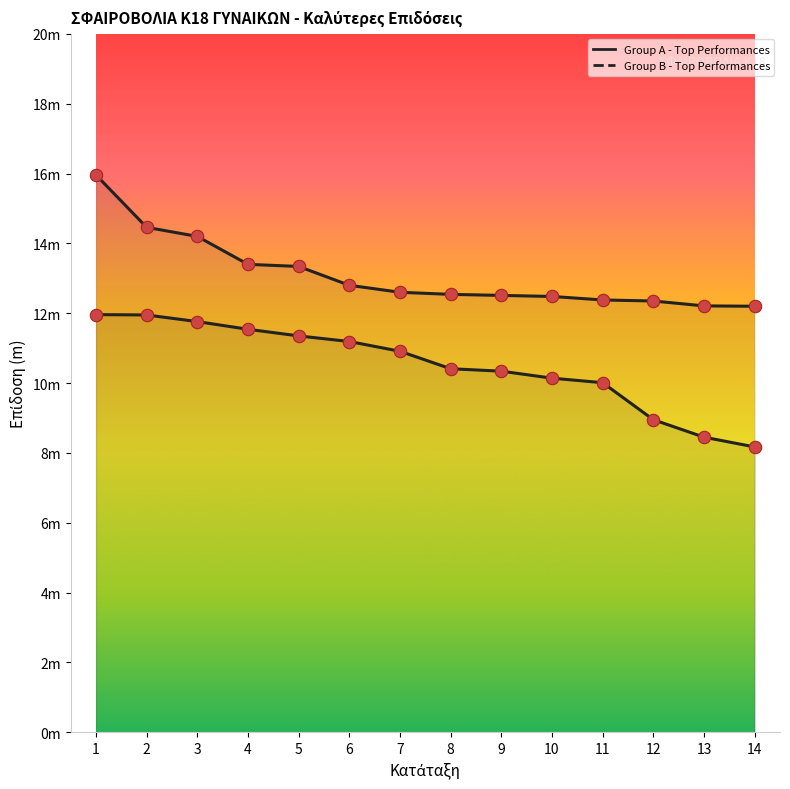

Which series has the widest spread of Y values?

Group A - Top Performances